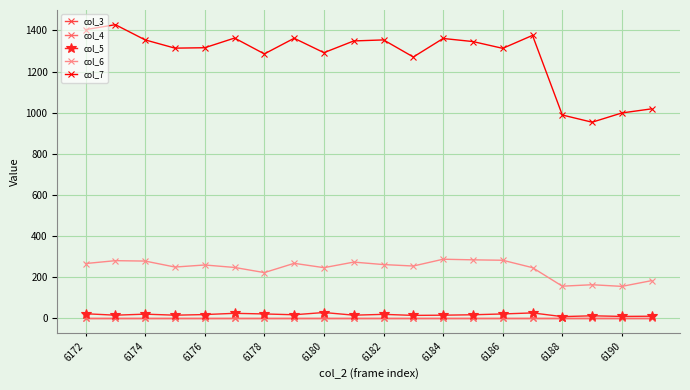

Is this an area chart (filled region under the line)?

No